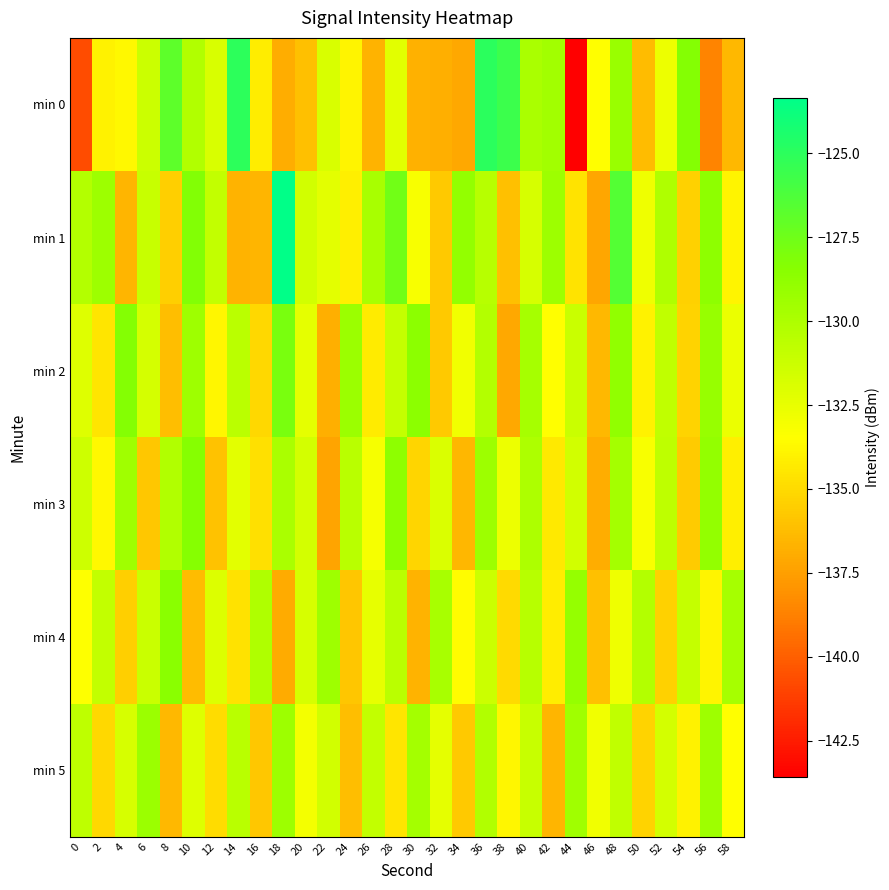

Reading right to left, what are all the values shown in this chart?

min 0: 58=-136.4	56=-138.7	54=-128.3	52=-132.7	50=-136.3	48=-129.2	46=-133.5	44=-143.6	42=-129.6	40=-129.9	38=-125.6	36=-125.0	34=-137.1	32=-136.8	30=-136.8	28=-132.3	26=-136.7	24=-133.9	22=-131.8	20=-136.1	18=-136.9	16=-134.2	14=-125.1	12=-131.8	10=-130.1	8=-126.9	6=-131.3	4=-133.8	2=-134.0	0=-140.7
min 1: 58=-133.9	56=-128.7	54=-135.4	52=-130.1	50=-132.8	48=-126.5	46=-137.2	44=-134.6	42=-129.3	40=-131.8	38=-136.1	36=-130.4	34=-128.9	32=-135.7	30=-133.2	28=-127.6	26=-129.8	24=-134.1	22=-132.3	20=-131.5	18=-123.3	16=-136.5	14=-136.7	12=-130.9	10=-128.2	8=-135.5	6=-131.1	4=-136.6	2=-129.3	0=-130.3
min 2: 58=-132.6	56=-129.1	54=-135.3	52=-130.8	50=-134.0	48=-128.8	46=-136.4	44=-131.2	42=-133.5	40=-129.7	38=-137.1	36=-130.3	34=-132.9	32=-135.7	30=-128.6	28=-131.0	26=-134.3	24=-129.2	22=-136.8	20=-132.4	18=-127.9	16=-135.1	14=-130.6	12=-133.8	10=-129.4	8=-136.2	6=-131.7	4=-128.3	2=-134.5	0=-132.1
min 3: 58=-134.1	56=-128.9	54=-135.6	52=-130.7	50=-133.2	48=-129.6	46=-136.9	44=-131.5	42=-134.4	40=-130.0	38=-132.7	36=-129.3	34=-136.5	32=-131.9	30=-135.2	28=-128.7	26=-133.1	24=-130.5	22=-137.3	20=-131.6	18=-129.9	16=-134.8	14=-132.3	12=-136.0	10=-128.4	8=-130.2	6=-135.8	4=-129.5	2=-133.7	0=-131.4
min 4: 58=-129.7	56=-133.9	54=-131.0	52=-135.4	50=-130.3	48=-132.8	46=-136.1	44=-129.0	42=-134.2	40=-130.4	38=-135.0	36=-131.3	34=-133.6	32=-129.8	30=-136.7	28=-130.6	26=-132.5	24=-135.9	22=-129.4	20=-131.8	18=-137.0	16=-130.1	14=-134.7	12=-132.0	10=-136.3	8=-128.5	6=-131.2	4=-135.5	2=-130.9	0=-133.4
min 5: 58=-133.5	56=-129.4	54=-134.0	52=-131.6	50=-135.3	48=-130.8	46=-132.9	44=-129.5	42=-136.6	40=-131.1	38=-133.8	36=-130.2	34=-135.7	32=-132.4	30=-129.6	28=-134.5	26=-130.9	24=-136.2	22=-131.5	20=-133.0	18=-129.3	16=-135.8	14=-130.5	12=-134.9	10=-132.1	8=-136.4	6=-129.2	4=-131.8	2=-135.1	0=-130.7